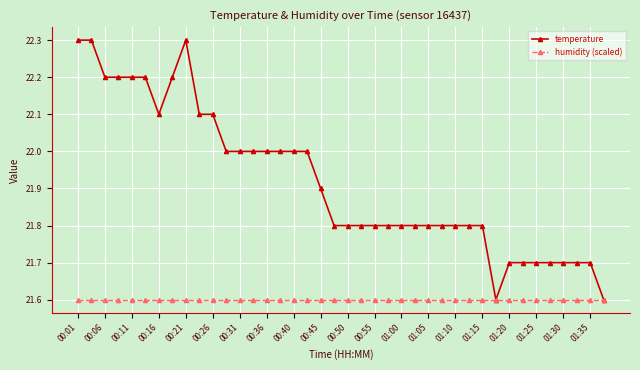

Which series has the widest spread of values?

temperature